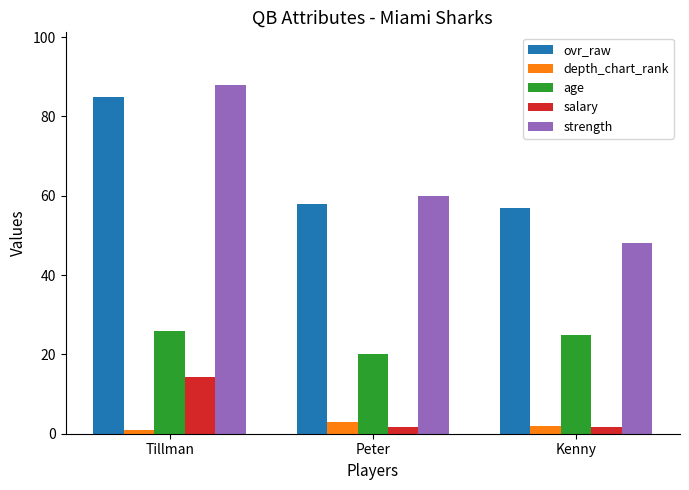

Which series has the largest range (max minus min)?

strength